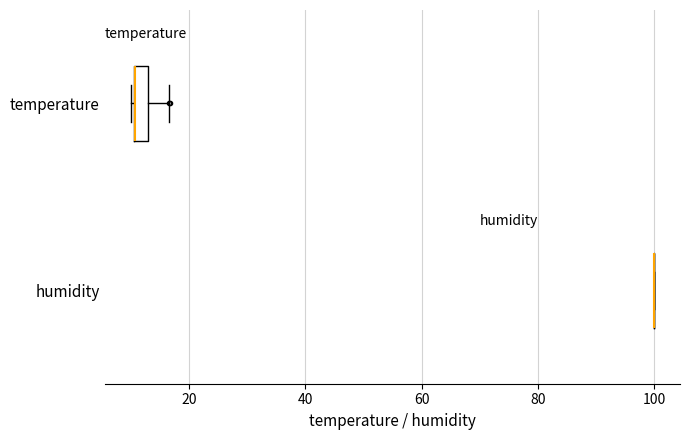

Which box is the widest, from its left edge to its right edge?

temperature